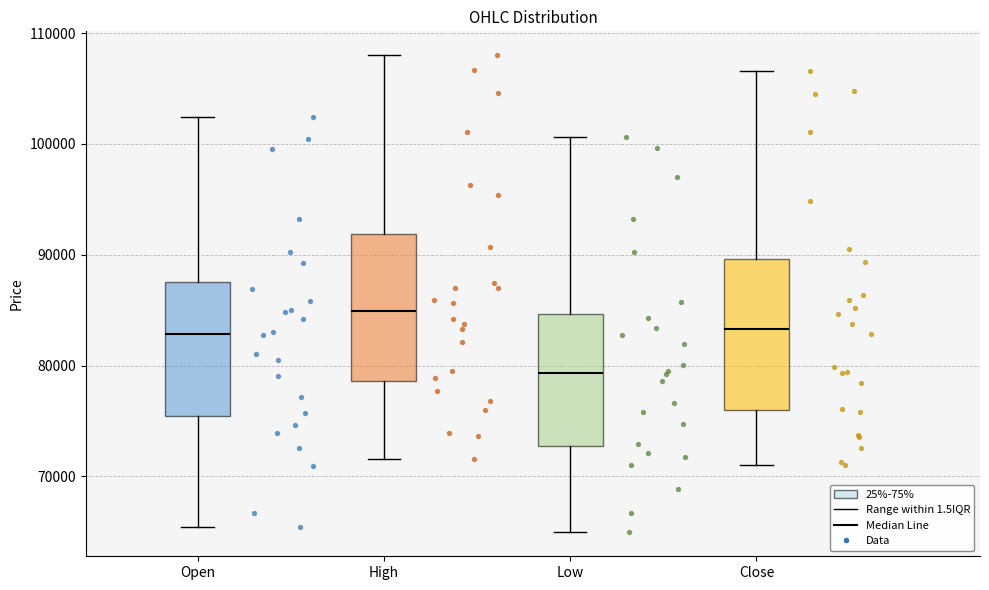

Reading left to right, transcribe this box plot: for each box, give where its median line is, the range the box spans, and where its two whiskers end, as read against the y-axis. The values are not printed on the chart, so give them approximately, as read against the axis.

Open: median 83000, box 75000 to 88000, whiskers 65000 to 102000
High: median 85000, box 79000 to 92000, whiskers 72000 to 108000
Low: median 79000, box 73000 to 85000, whiskers 65000 to 101000
Close: median 83000, box 76000 to 90000, whiskers 71000 to 107000